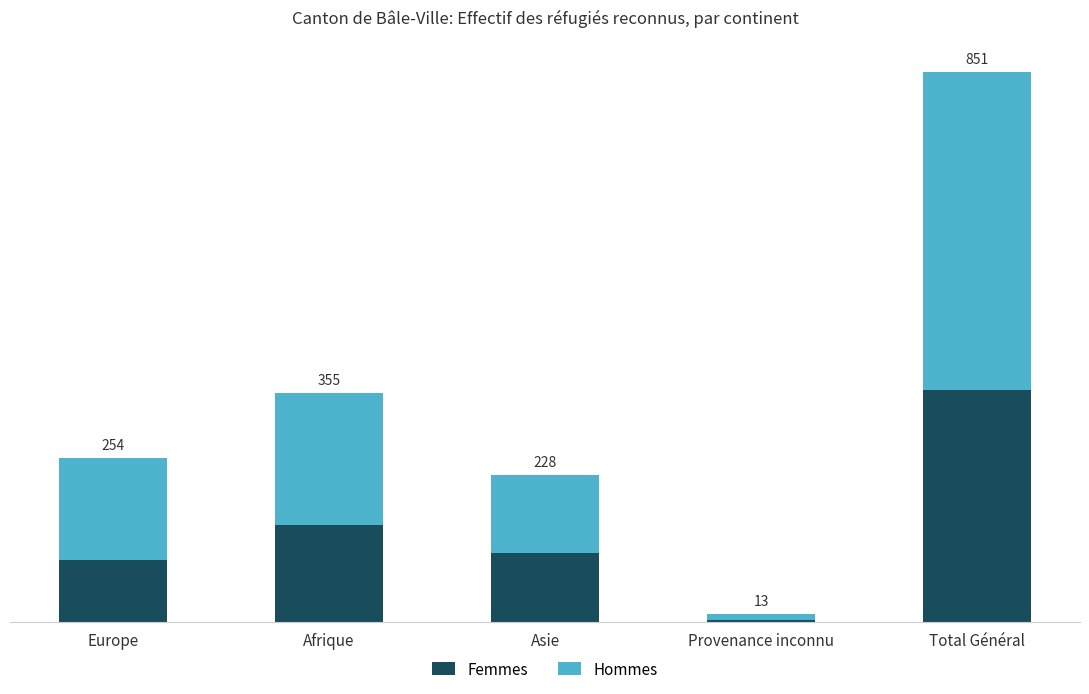

Rank the series by their maximum value, from highest to lowest.

Hommes, Femmes